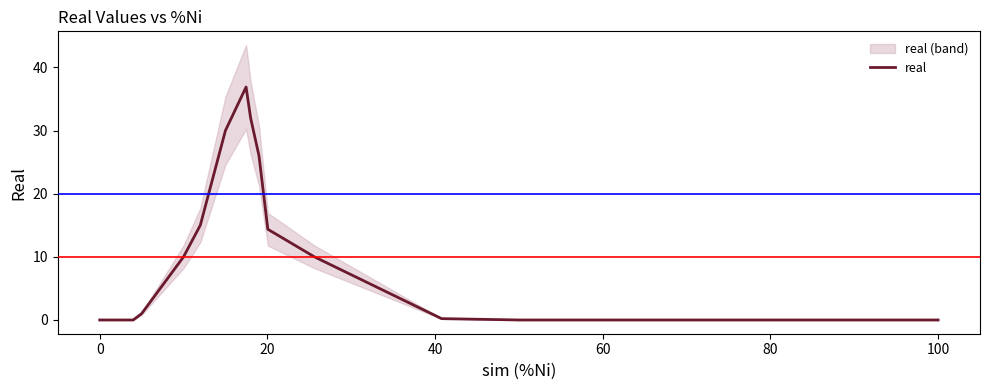

Does the chart display data point markers on the line(s)?

No